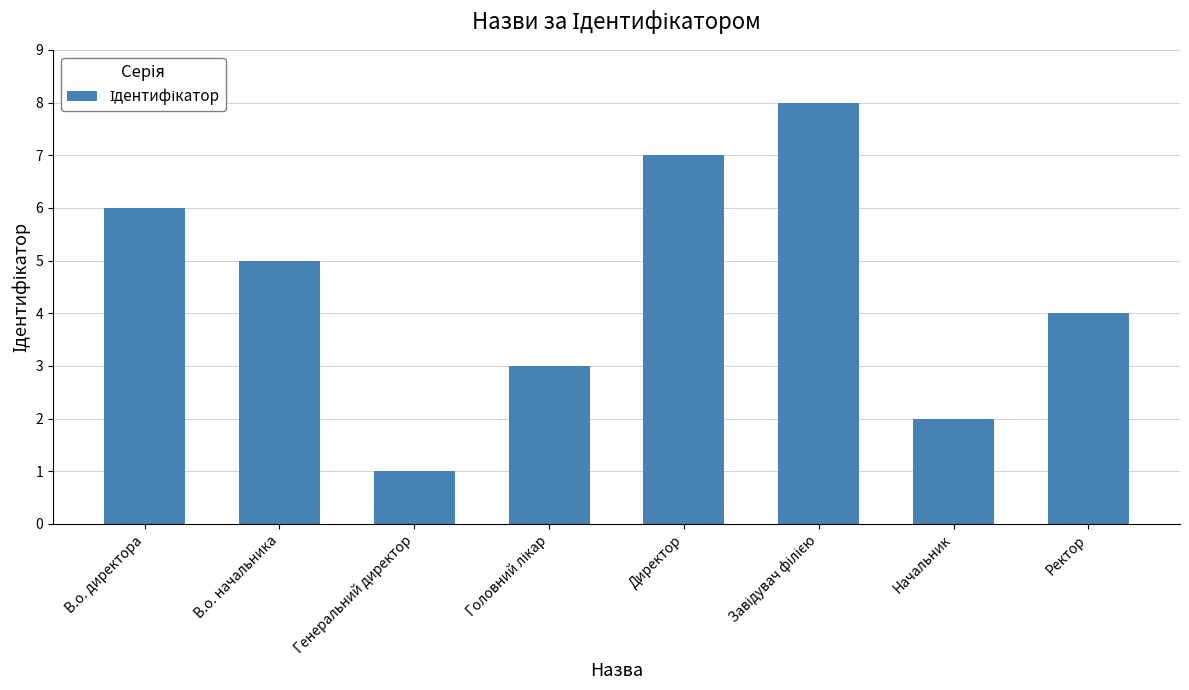

What is the greatest value displayed?

8